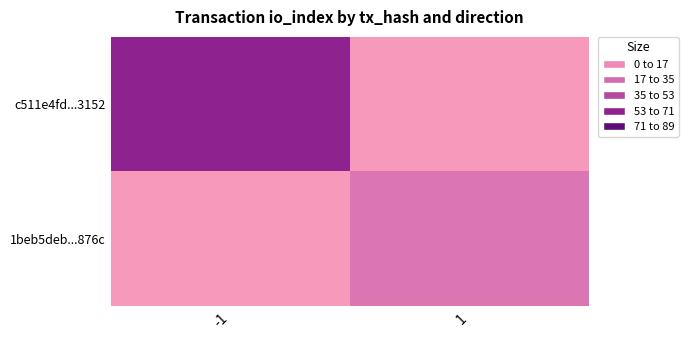

How many categories are shown in the chart?

2